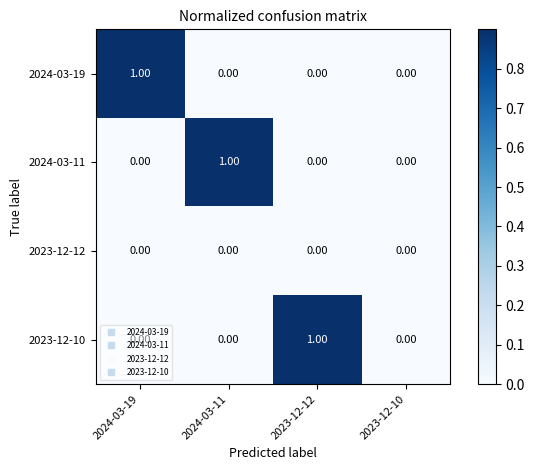

Which series changed the most between 2024-03-19 and 2023-12-10?

2024-03-19